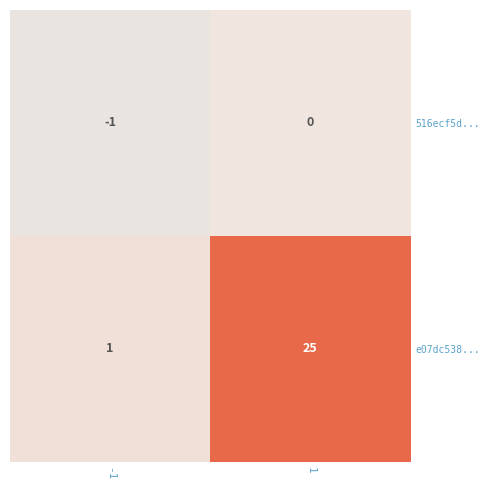

Which series has the largest total across all categories?

e07dc538...